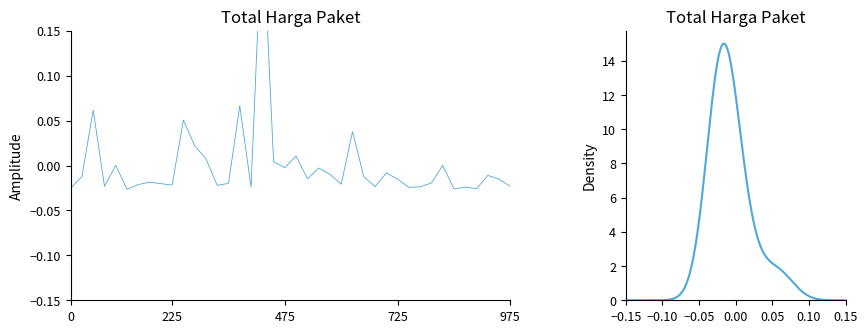

Reading right to left, transcribe all the data shown in this chart.

-0.0	-0.0	-0.0	-0.0	-0.0	-0.0	0.0	-0.0	-0.0	-0.0	-0.0	-0.0	-0.0	-0.0	0.0	-0.0	-0.0	-0.0	-0.0	0.0	-0.0	0.0	0.3	-0.0	0.1	-0.0	-0.0	0.0	0.0	0.1	-0.0	-0.0	-0.0	-0.0	-0.0	0.0	-0.0	0.1	-0.0	-0.0